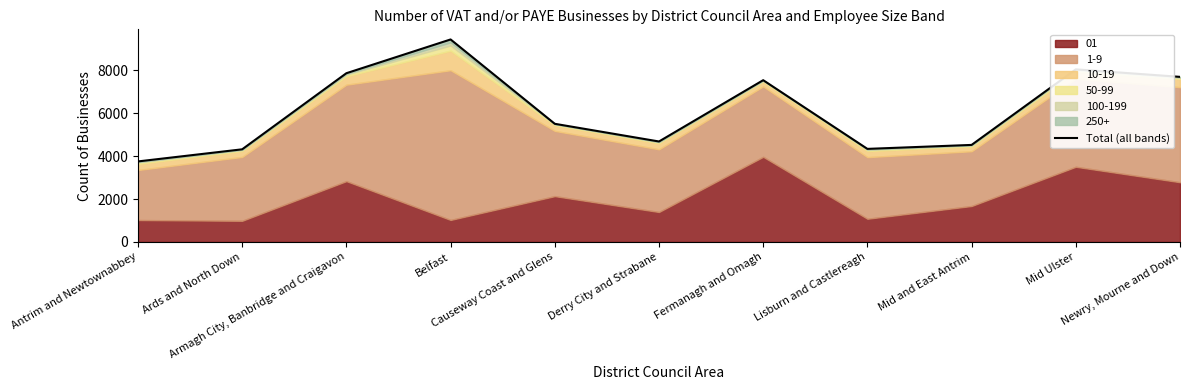

What is the change in value from Lisburn and Castlereagh to Mid and East Antrim?

+185